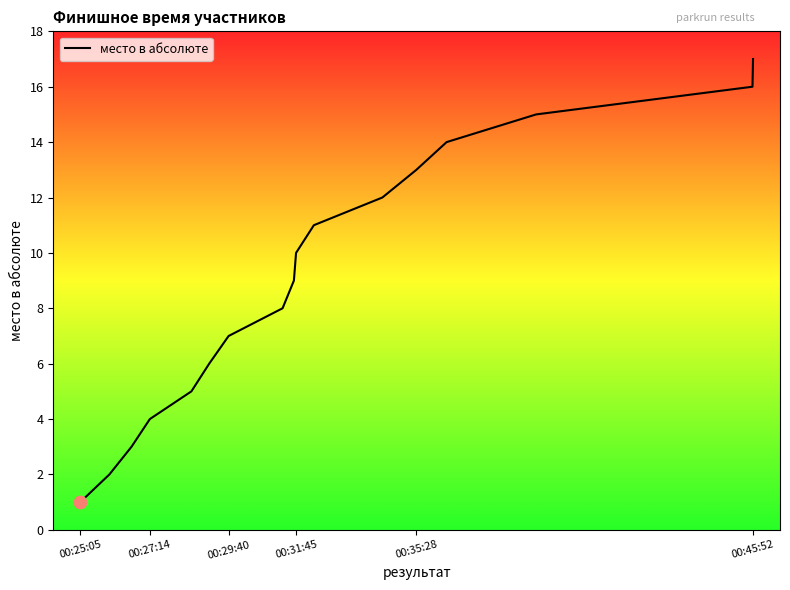

What is the difference between the maximum and minimum values?

16